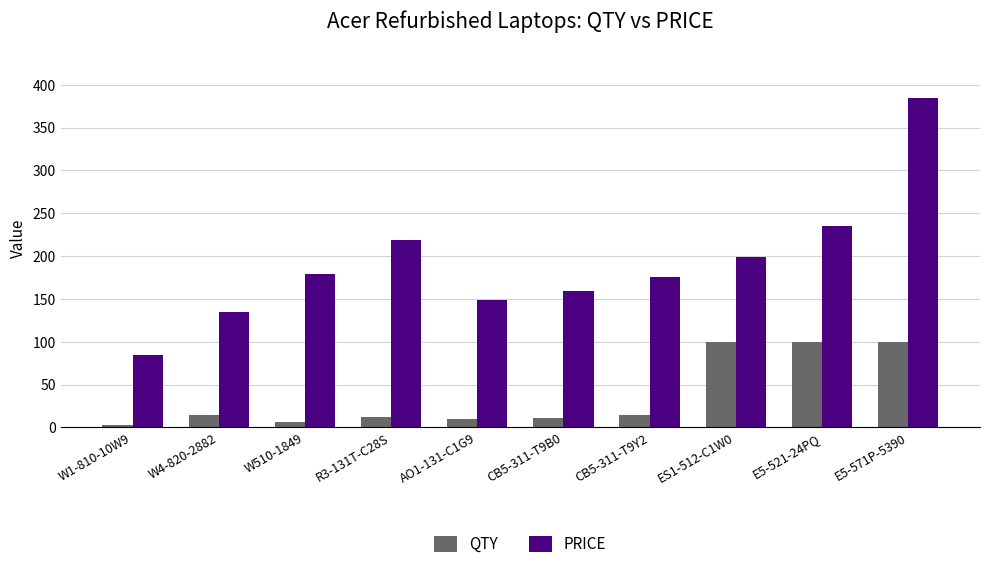

Between CB5-311-T9Y2 and E5-571P-5390, which series saw the biggest shift?

PRICE